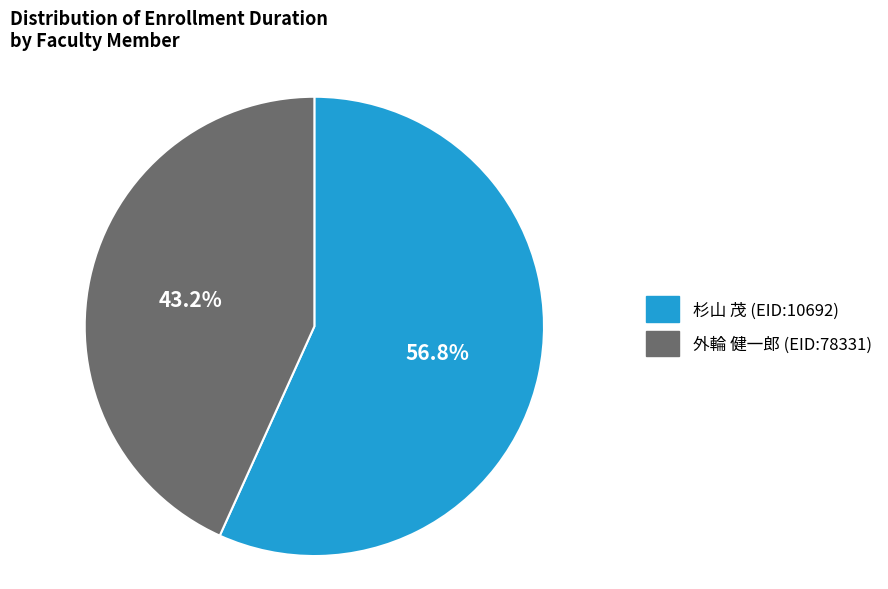

Rank the categories by value from lowest to highest.

外輪 健一郎 (EID:78331), 杉山 茂 (EID:10692)